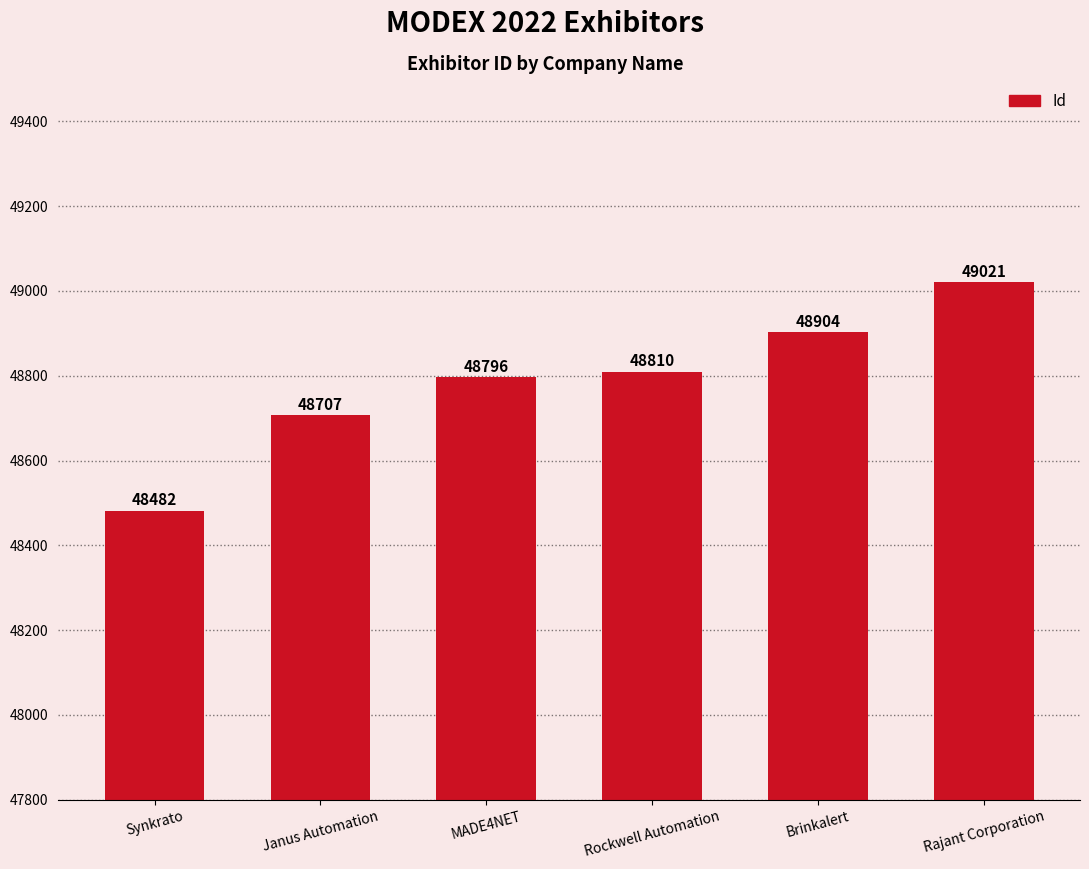

Count the number of categories in the chart.

6